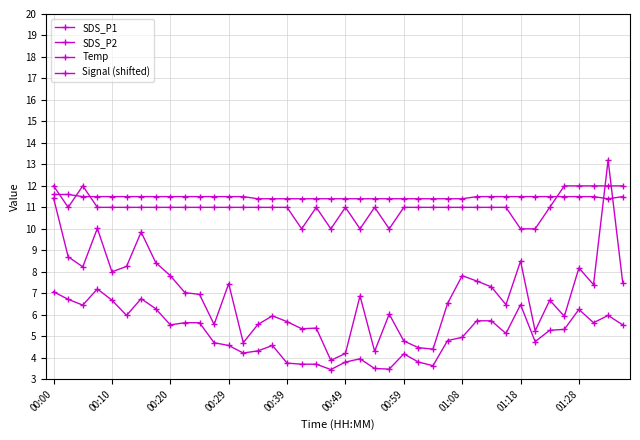

How many series are shown in this chart?

4